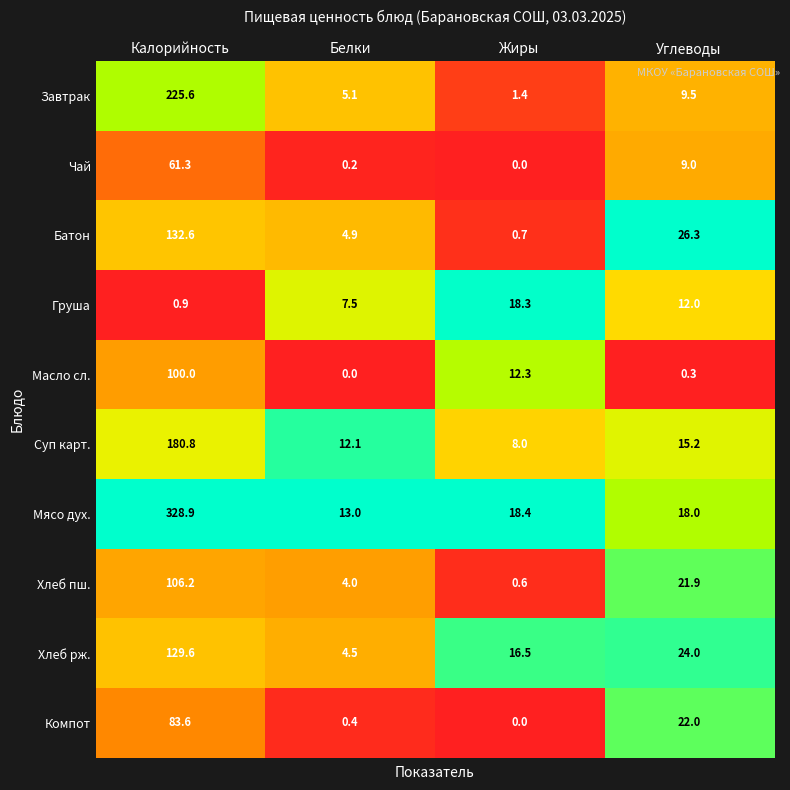

True or false: Суп карт. has a value of 9.3 at Углеводы.

False